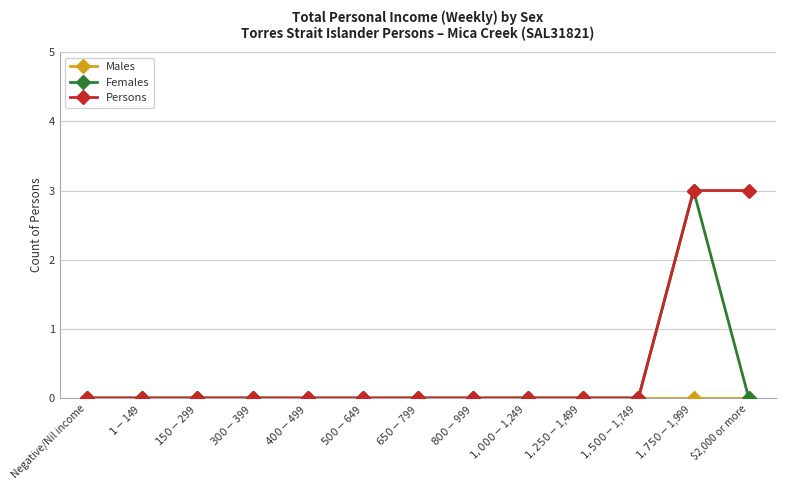

What position from the right is $1-$149?

12